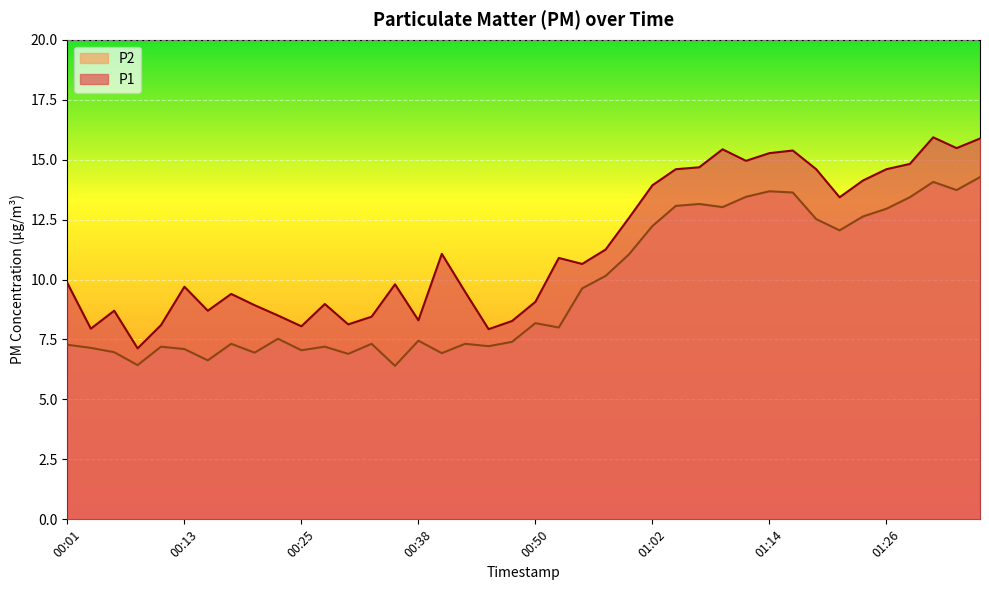

Reading left to right, transcribe all the data shown in this chart.

P1: 00:01=9.8	00:04=8.0	00:06=8.7	00:08=7.1	00:11=8.1	00:13=9.7	00:16=8.7	00:18=9.4	00:21=8.9	00:23=8.5	00:25=8.1	00:28=9.0	00:30=8.1	00:33=8.4	00:35=9.8	00:38=8.3	00:40=11.1	00:42=9.5	00:45=7.9	00:47=8.3	00:50=9.1	00:52=10.9	00:55=10.7	00:57=11.2	01:00=12.6	01:02=13.9	01:04=14.6	01:07=14.7	01:09=15.4	01:12=14.9	01:14=15.3	01:17=15.4	01:19=14.6	01:21=13.4	01:24=14.1	01:26=14.6	01:29=14.8	01:31=15.9	01:34=15.5	01:36=15.9
P2: 00:01=7.3	00:04=7.2	00:06=7.0	00:08=6.4	00:11=7.2	00:13=7.1	00:16=6.6	00:18=7.3	00:21=7.0	00:23=7.5	00:25=7.0	00:28=7.2	00:30=6.9	00:33=7.3	00:35=6.4	00:38=7.5	00:40=6.9	00:42=7.3	00:45=7.2	00:47=7.4	00:50=8.2	00:52=8.0	00:55=9.6	00:57=10.2	01:00=11.1	01:02=12.2	01:04=13.1	01:07=13.2	01:09=13.0	01:12=13.4	01:14=13.7	01:17=13.6	01:19=12.5	01:21=12.1	01:24=12.6	01:26=12.9	01:29=13.4	01:31=14.1	01:34=13.7	01:36=14.3